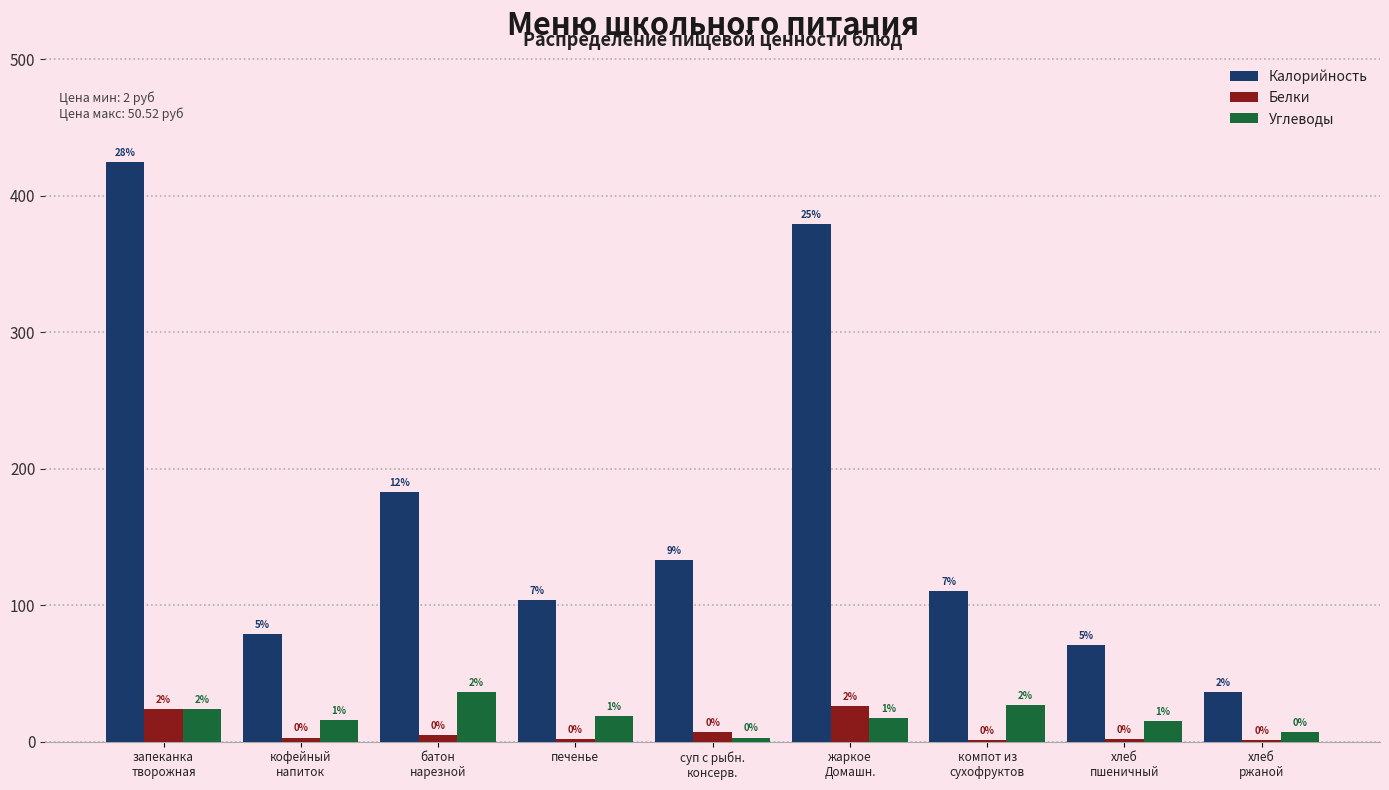

The value of Углеводы at печенье is 19. True or false?

True